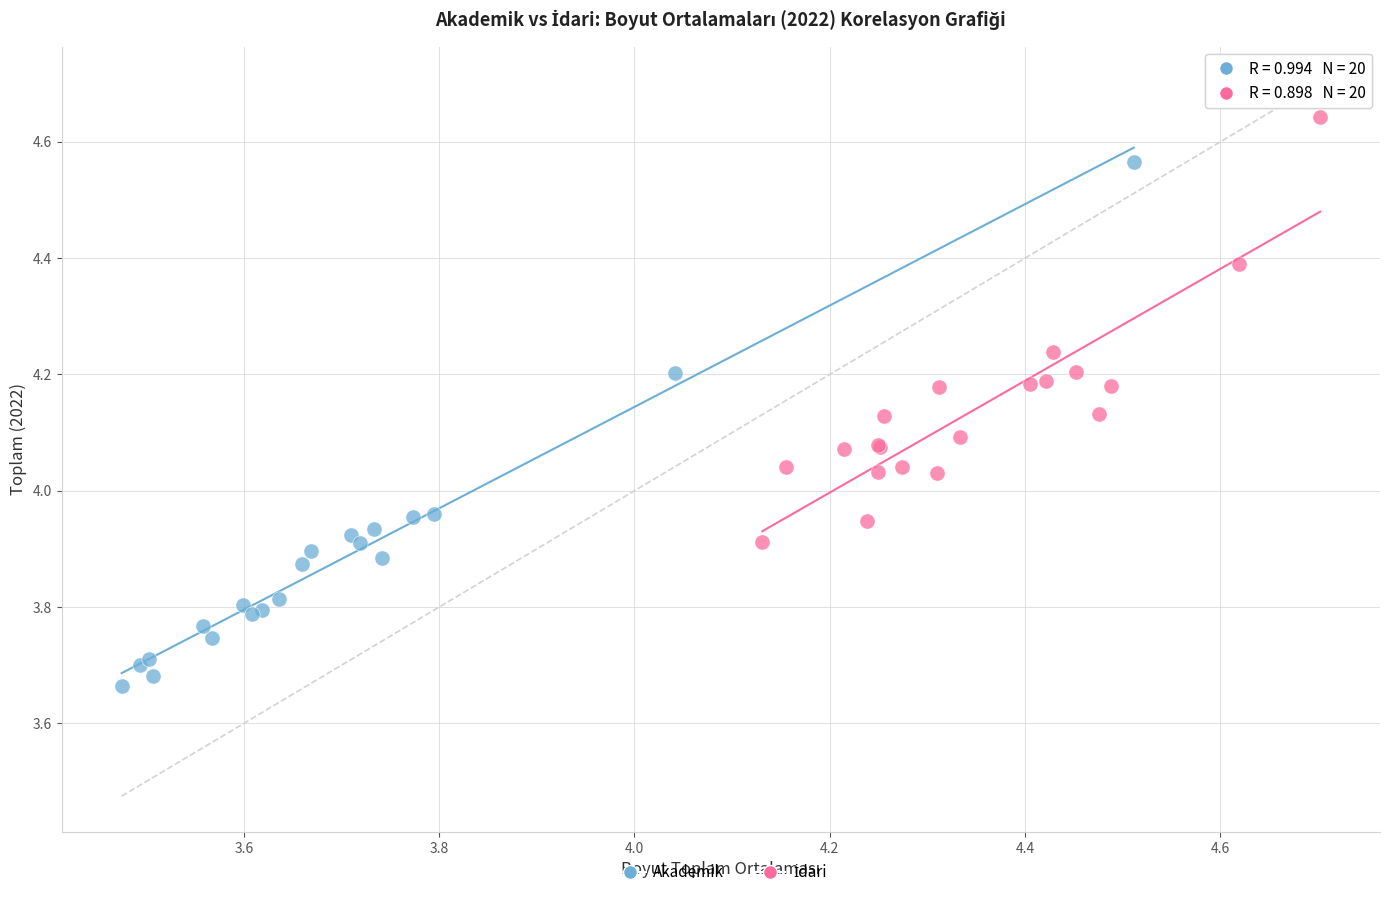

Which series has the largest Y range (max minus min)?

Akademik